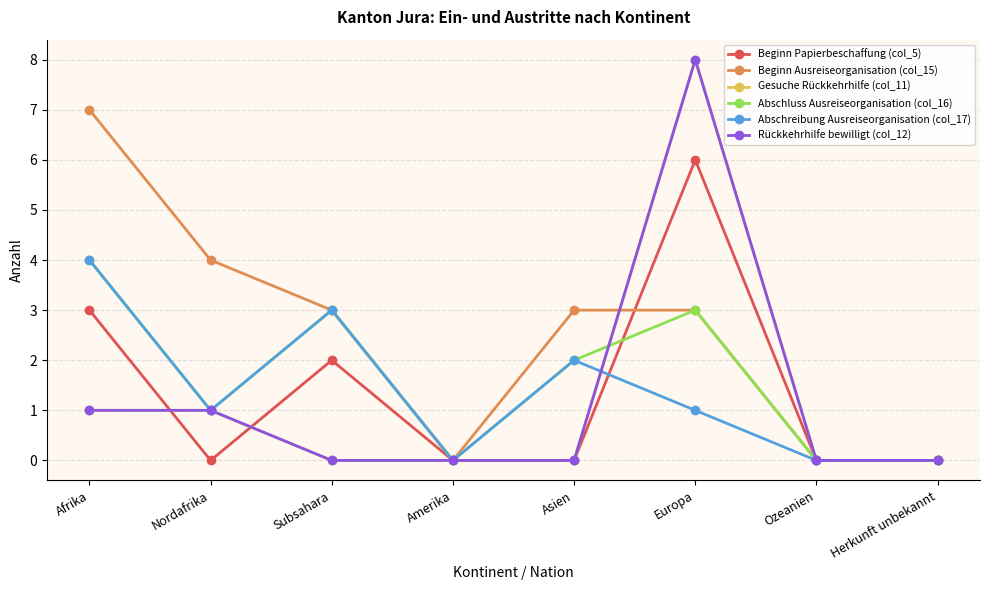

How many interior local valleys does the Beginn Ausreiseorganisation (col_15) series have?

1